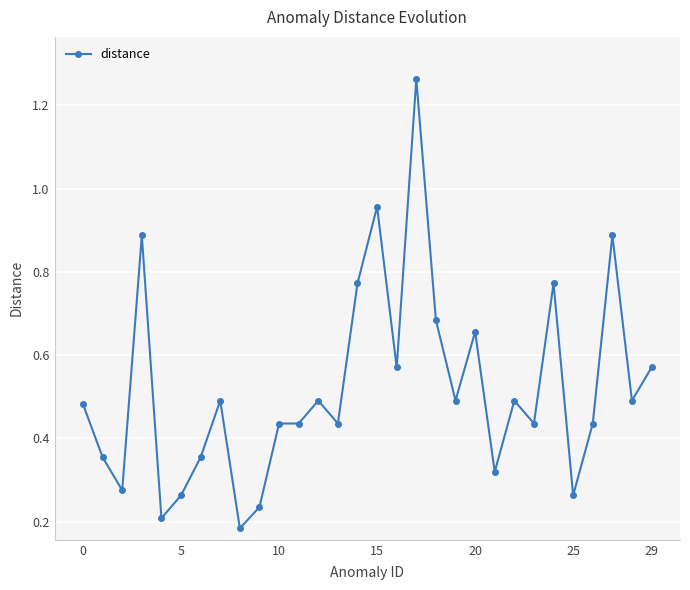

What is the sum of all values?

15.6